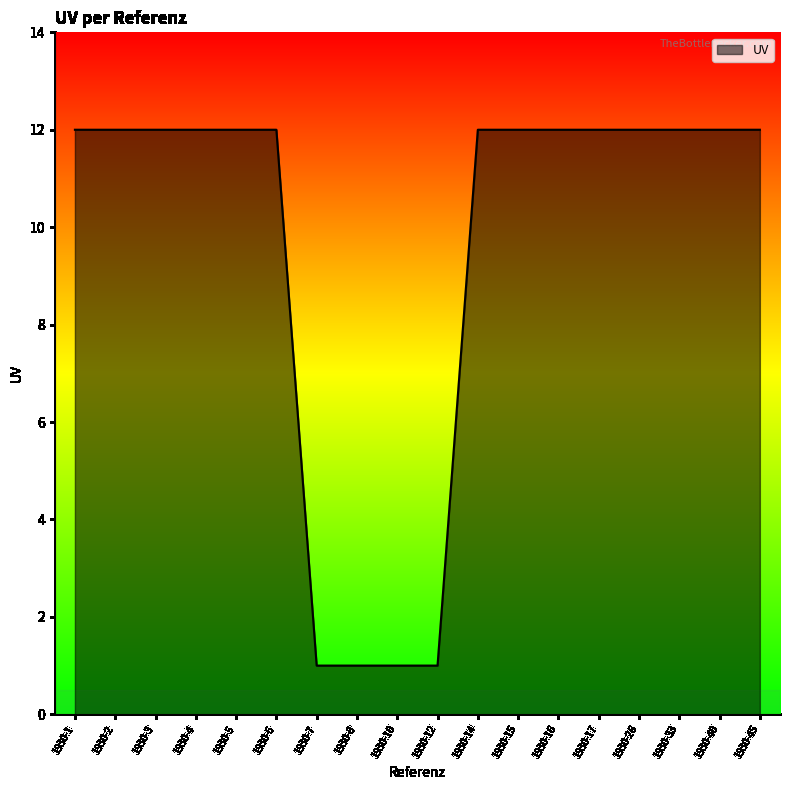

What is the greatest value displayed?

12